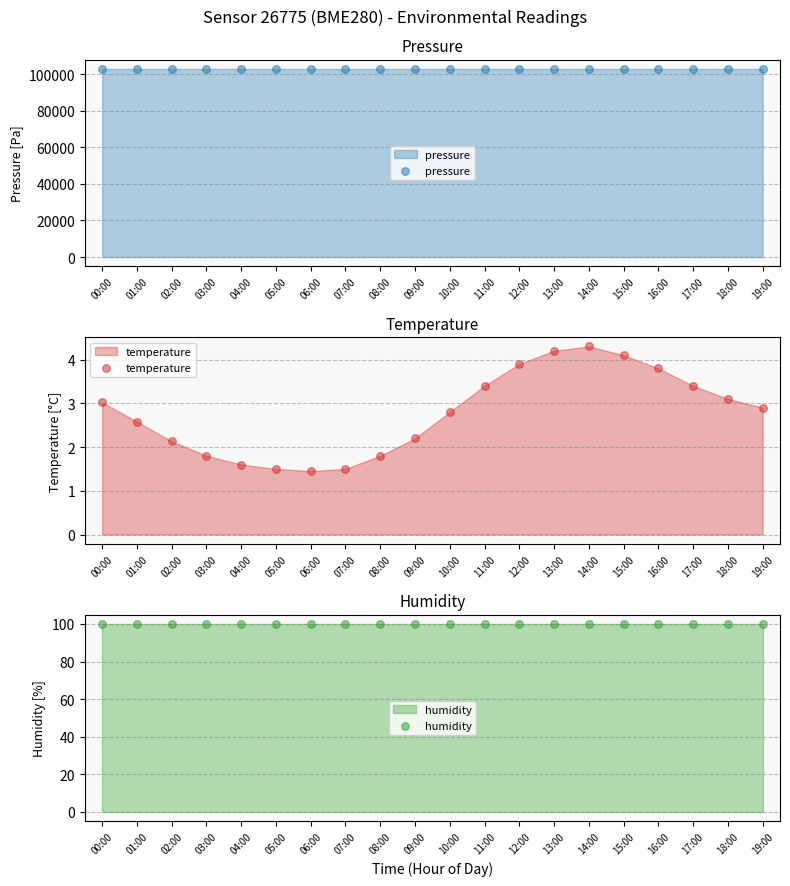

What are all the series names shown in the legend?

pressure, temperature, humidity